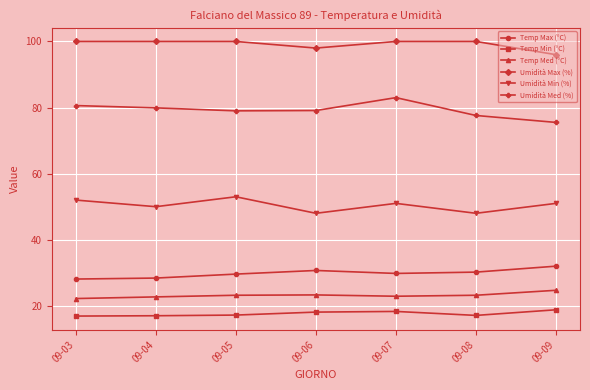

Which series has the largest total across all categories?

Umidità Max (%)